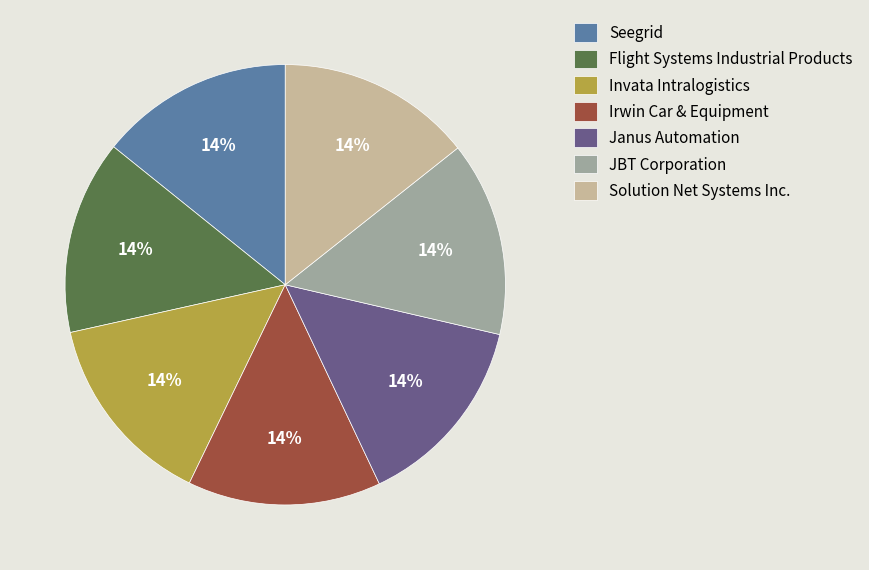

To the nearest percent, what percentage of the pie is JBT Corporation?

14%